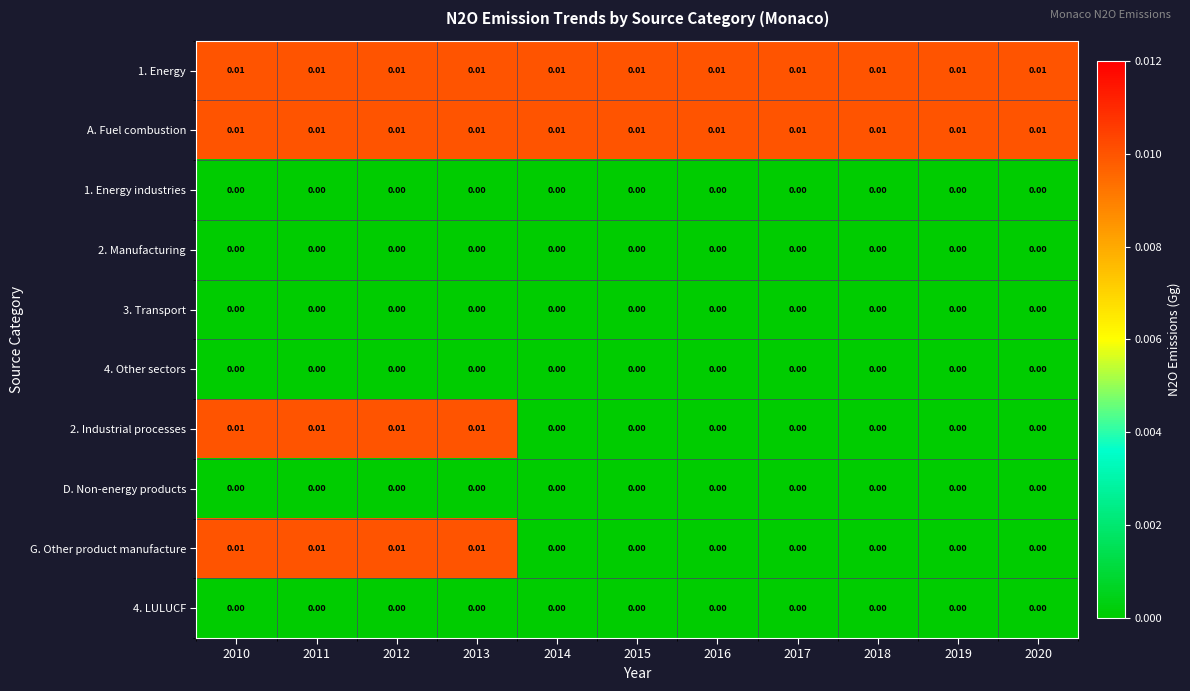

How many categories are shown in the chart?

11